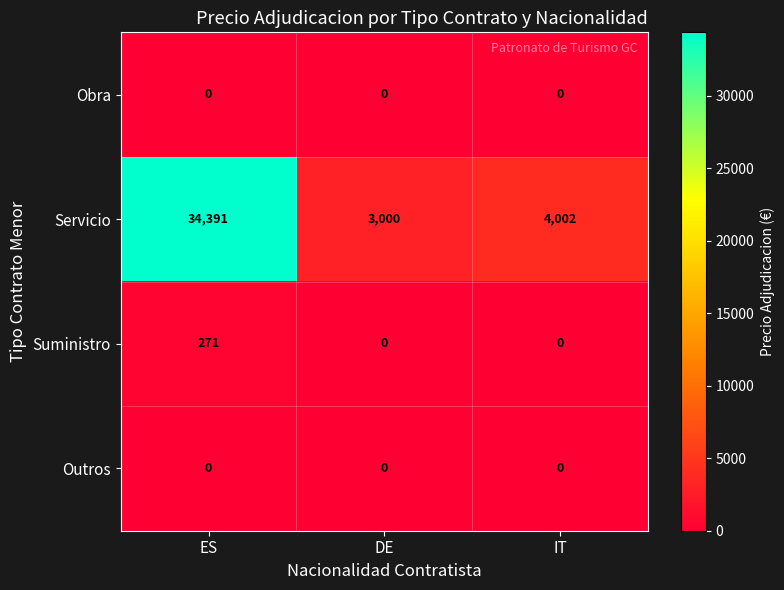

What is the sum of all Suministro values?

271